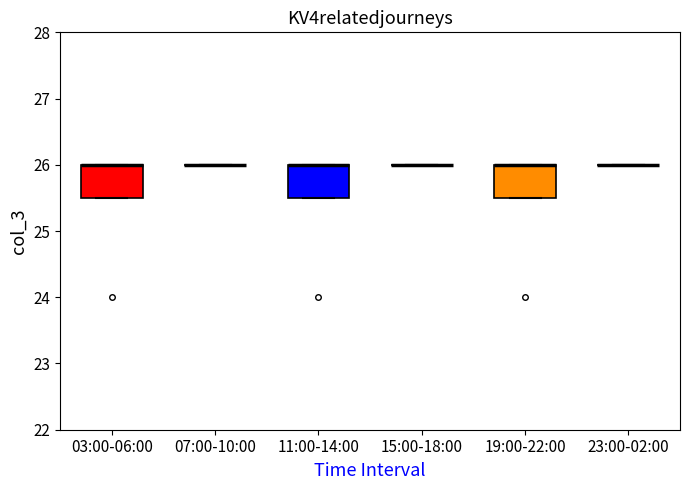

Reading left to right, read every box against the y-axis: the position of its median line, the range the box covers, and the ends of its whiskers. The values are not printed on the chart, so give them approximately, as read against the axis.

03:00-06:00: median 26.0 (drawn on the box's upper edge), box 25.5 to 26.0, whiskers 25.5 to 26.0
07:00-10:00: box collapsed to a line at 26.0, whiskers 26.0 to 26.0
11:00-14:00: median 26.0 (drawn on the box's upper edge), box 25.5 to 26.0, whiskers 25.5 to 26.0
15:00-18:00: box collapsed to a line at 26.0, whiskers 26.0 to 26.0
19:00-22:00: median 26.0 (drawn on the box's upper edge), box 25.5 to 26.0, whiskers 25.5 to 26.0
23:00-02:00: box collapsed to a line at 26.0, whiskers 26.0 to 26.0